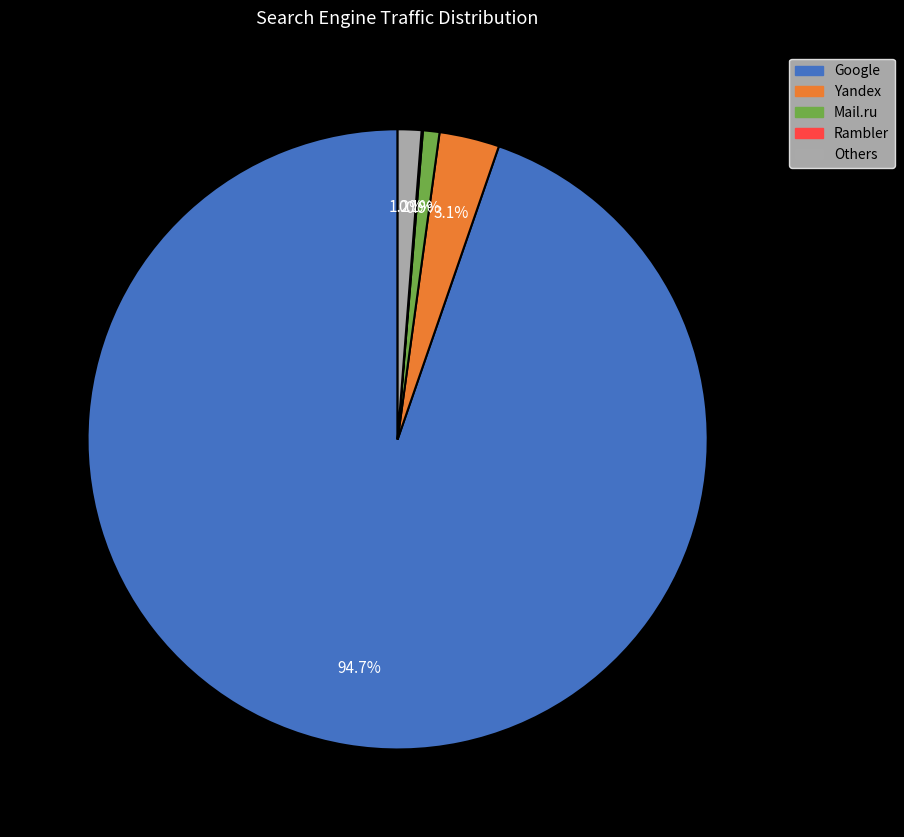

Does any single category account for the majority?

Yes